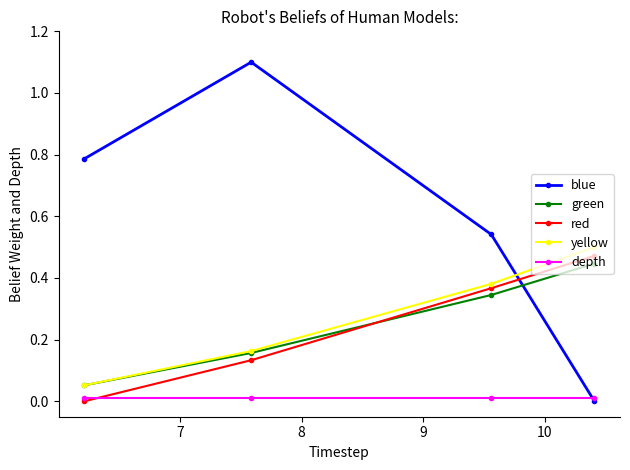

How many lines are shown in the chart?

5